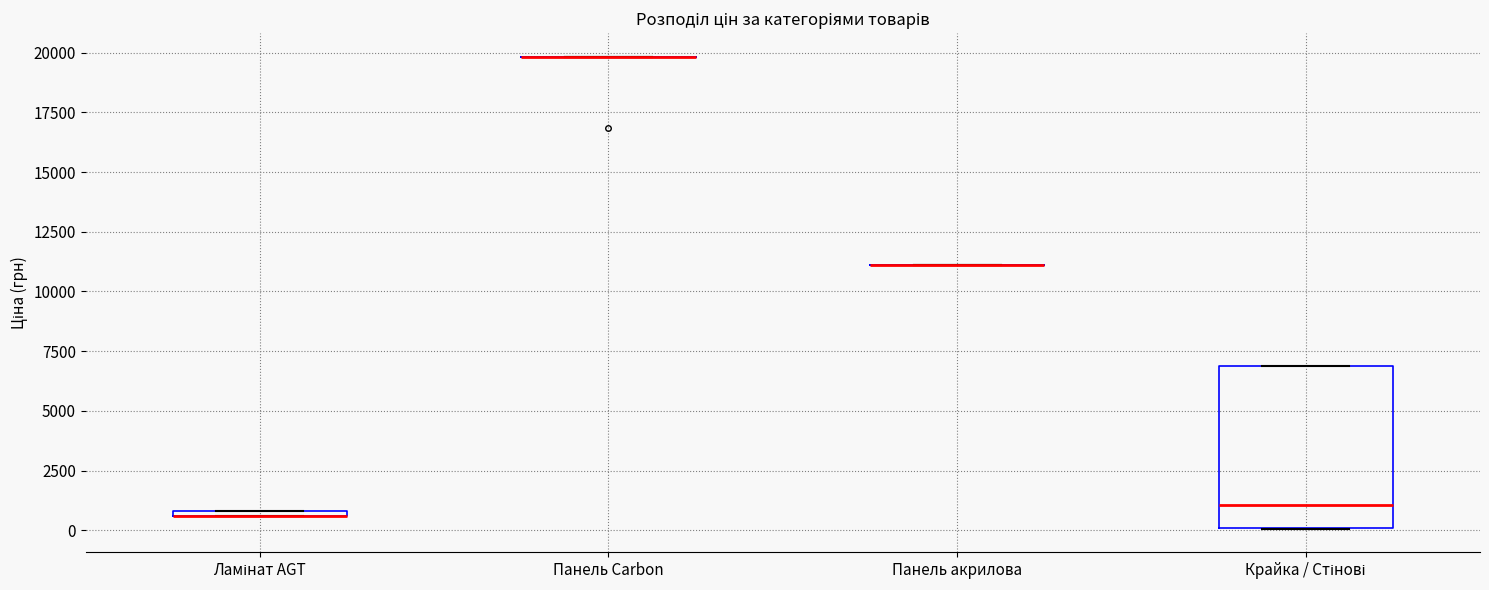

Which box is the tallest, from its lower edge to its upper edge?

Крайка / Стінові